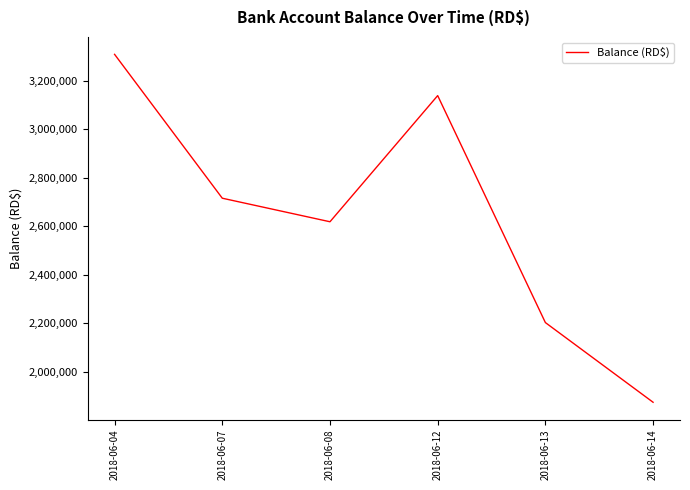

What is the greatest value displayed?

3308390.6